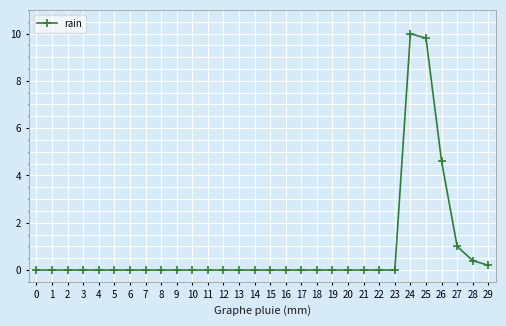

Is it true that the value at 0 is -5.4?

False